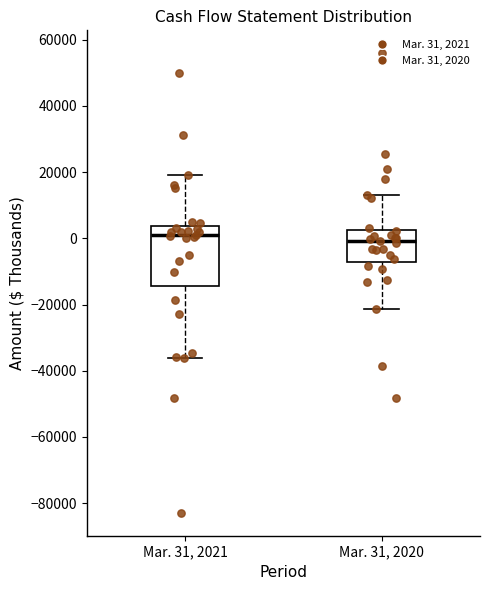

Where is the lower edge of the box for Mar. 31, 2020 on the y-axis? The values are not printed on the chart, so give them approximately, as read against the axis.

-8000